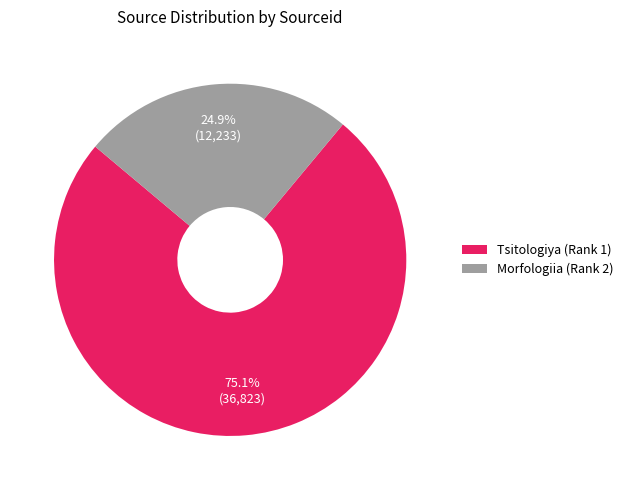

What percentage do Morfologiia (Rank 2) and Tsitologiya (Rank 1) together represent?

100.0%